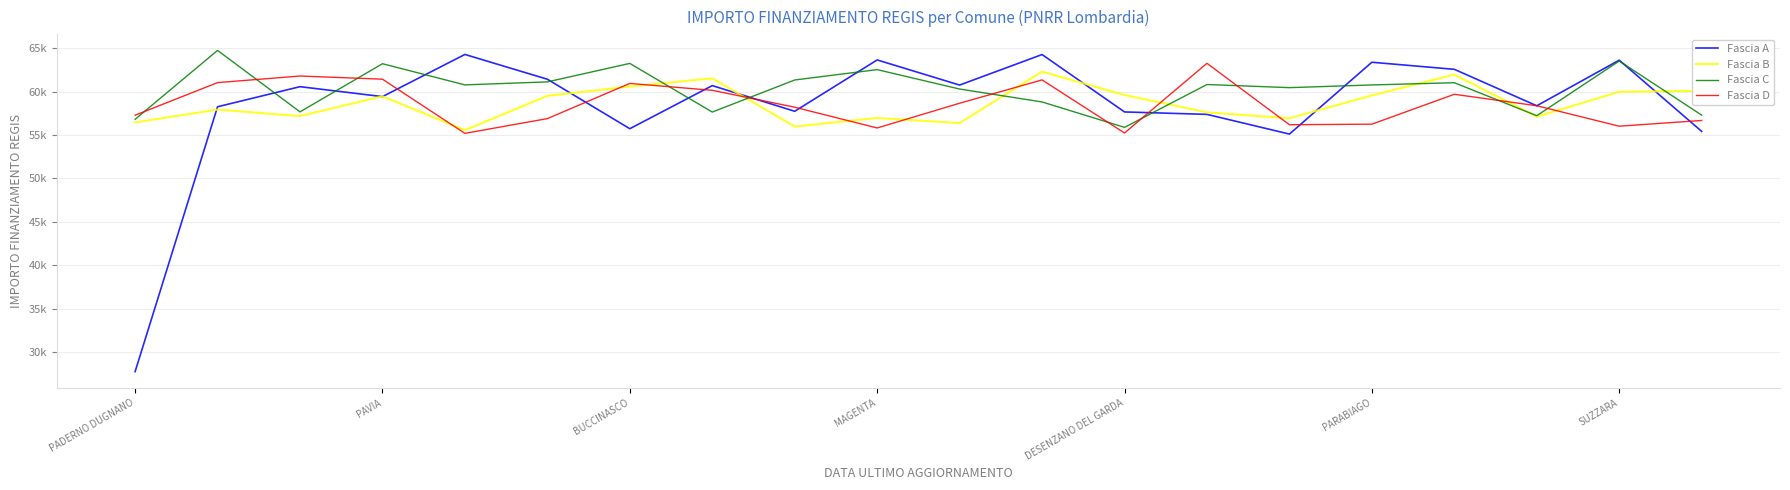

Which label corresponds to the smallest value in the chart?

PADERNO DUGNANO